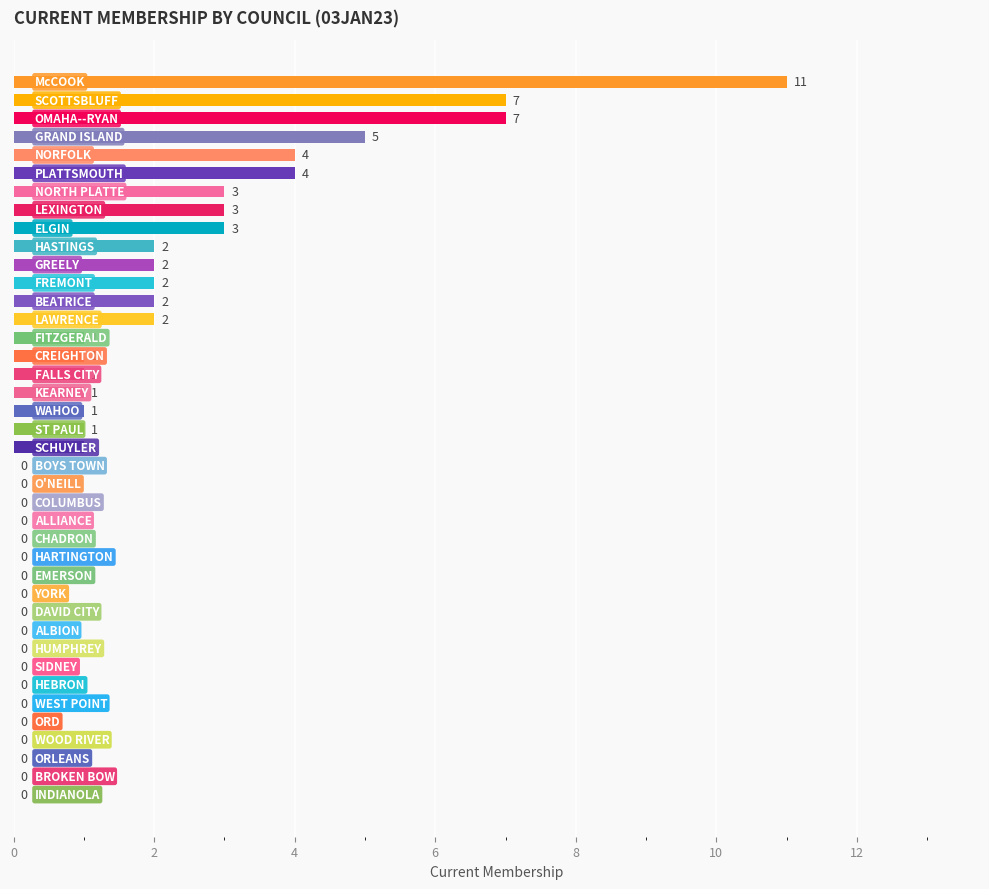

What is the greatest value displayed?

11